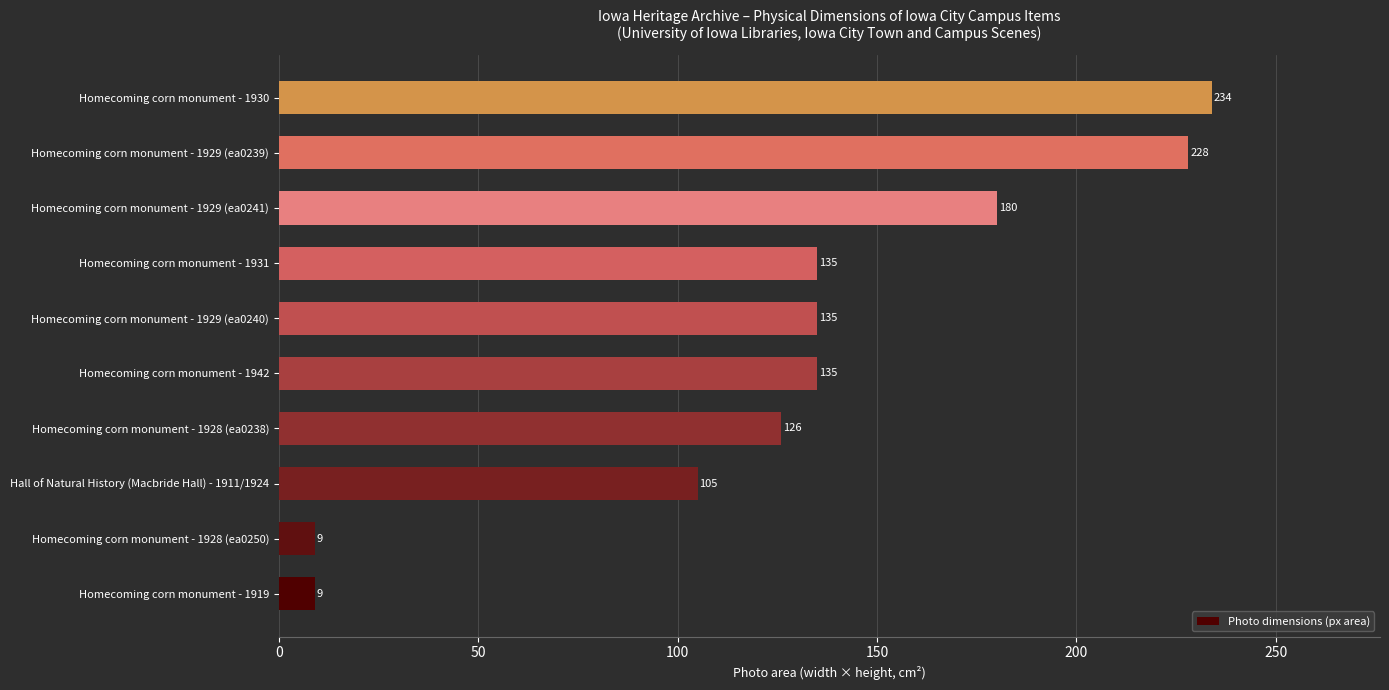

Reading bottom to top, extract all data points from this chart.

Homecoming corn monument - 1919=9	Homecoming corn monument - 1928 (ea0250)=9	Hall of Natural History (Macbride Hall) - 1911/1924=105	Homecoming corn monument - 1928 (ea0238)=126	Homecoming corn monument - 1942=135	Homecoming corn monument - 1929 (ea0240)=135	Homecoming corn monument - 1931=135	Homecoming corn monument - 1929 (ea0241)=180	Homecoming corn monument - 1929 (ea0239)=228	Homecoming corn monument - 1930=234